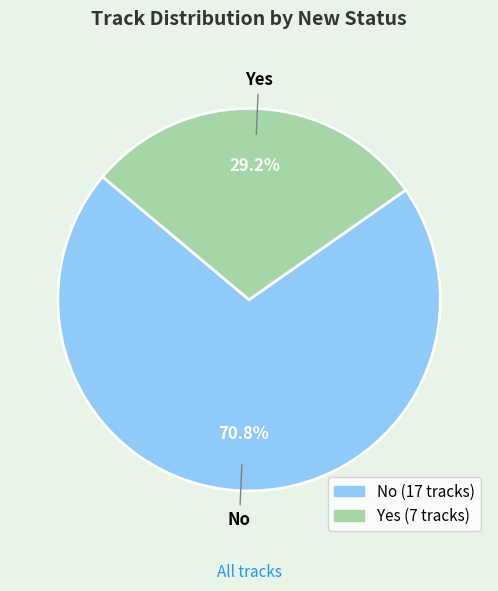

Which has a higher value, Yes or No?

No